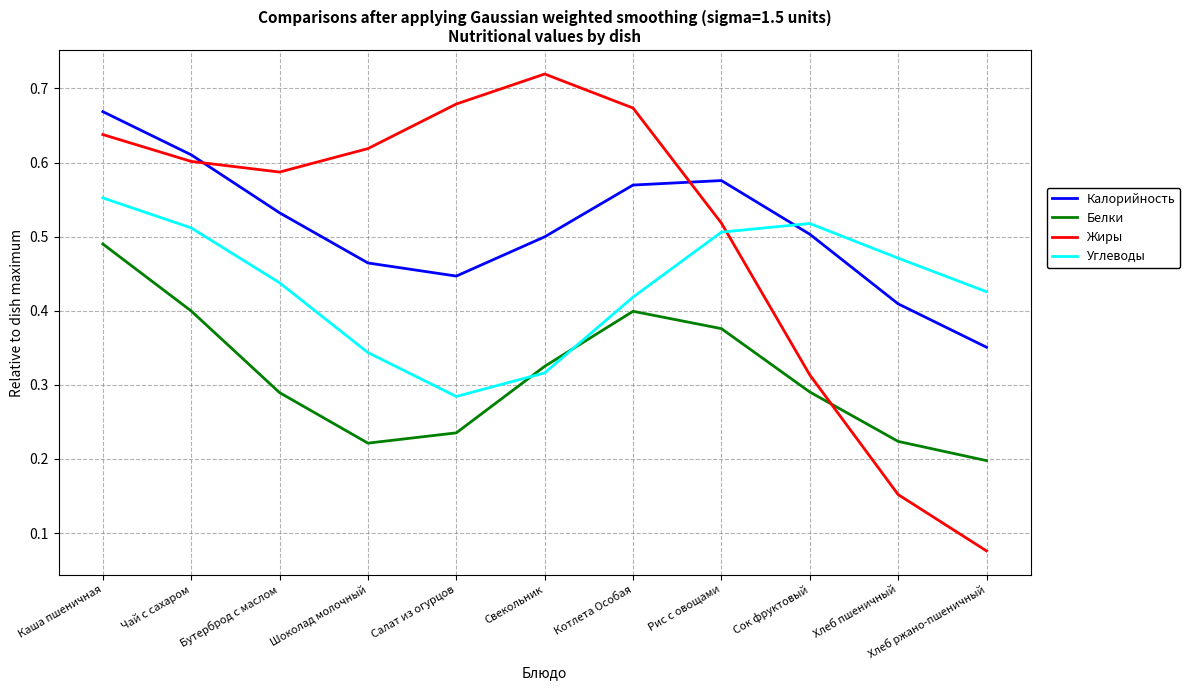

Is the value of Жиры at Салат из огурцов greater than the value of Калорийность at Чай с сахаром?

Yes